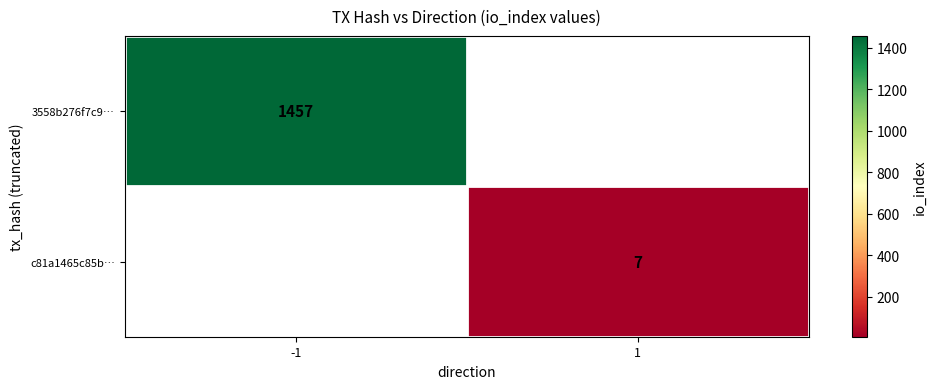

Is it true that 3558b276f7c9… equals 1457 at -1?

True